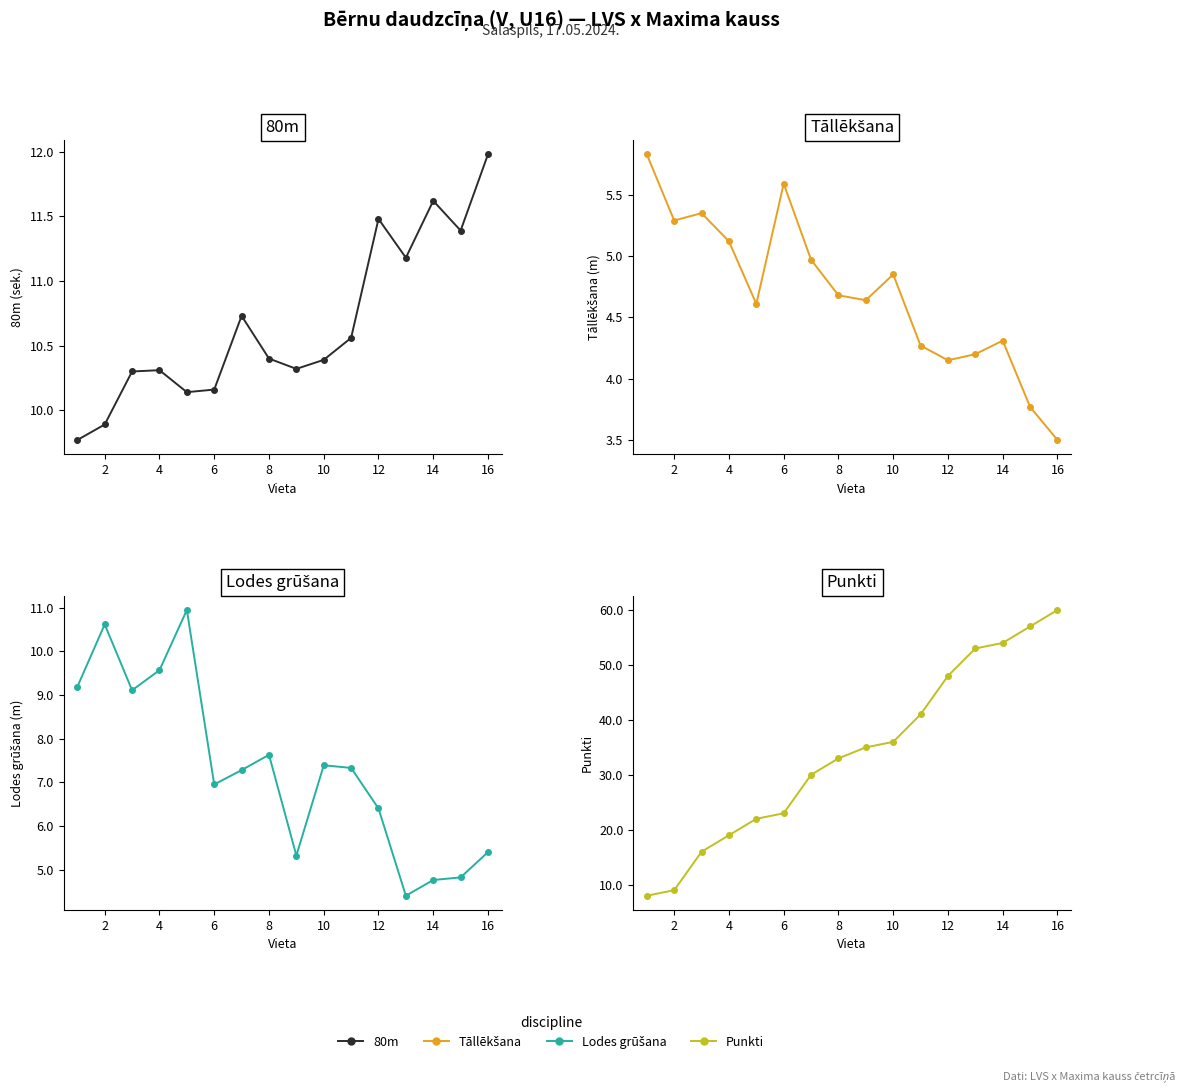

True or false: 80m and Tāllēkšana intersect in this chart.

False